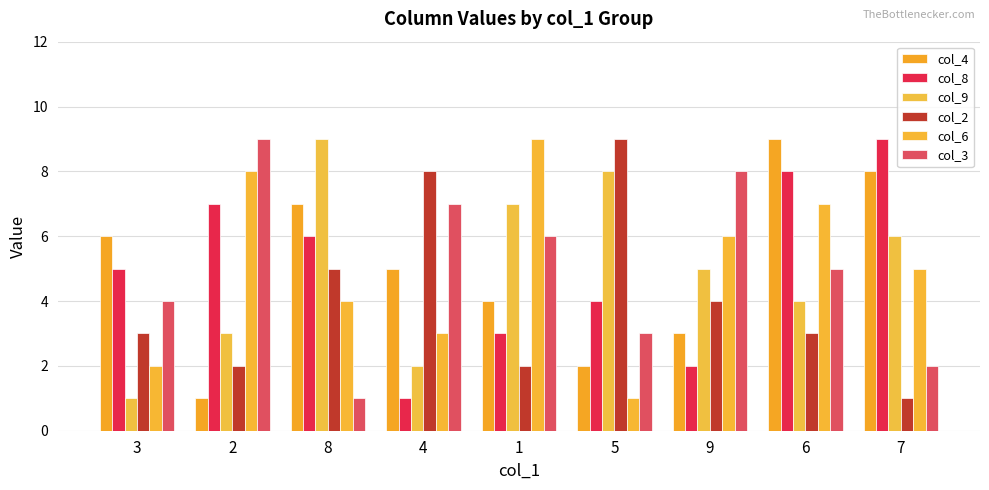

Reading right to left, extract all data points from this chart.

col_4: 8	9	3	2	4	5	7	1	6
col_8: 9	8	2	4	3	1	6	7	5
col_9: 6	4	5	8	7	2	9	3	1
col_2: 1	3	4	9	2	8	5	2	3
col_6: 5	7	6	1	9	3	4	8	2
col_3: 2	5	8	3	6	7	1	9	4